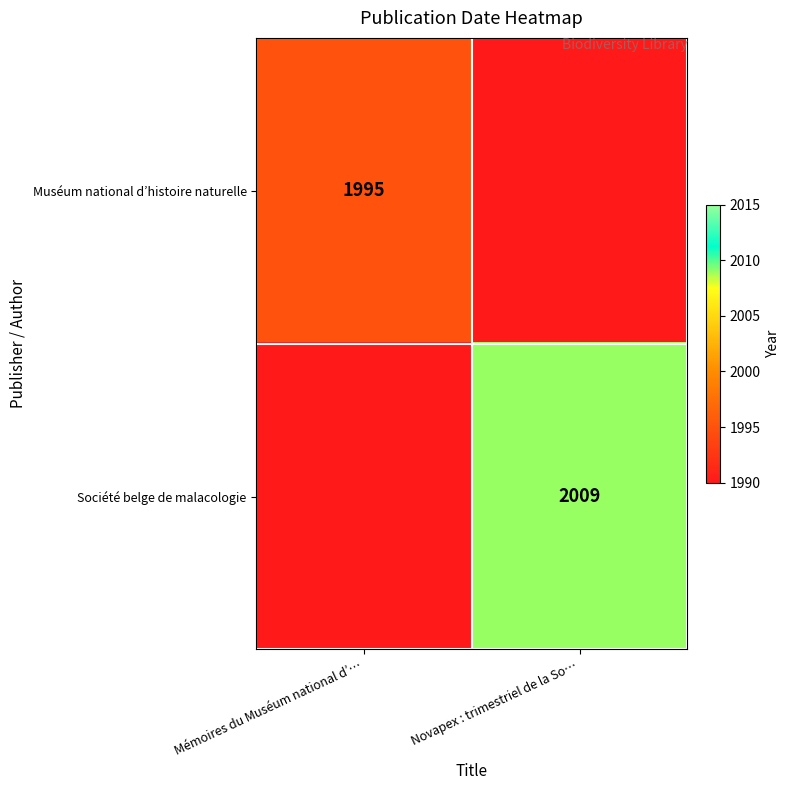

True or false: Muséum national d’histoire naturelle has a value of 1995 at Mémoires du Muséum national d’….

True